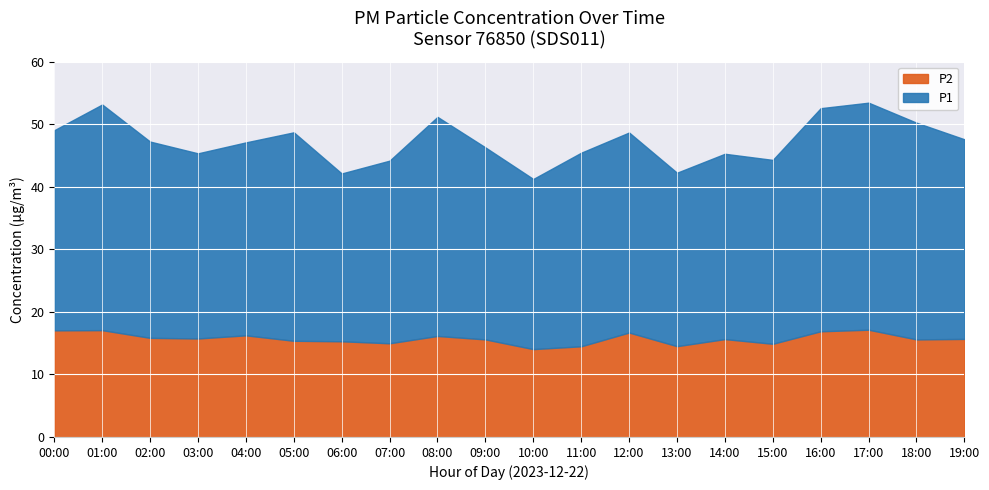

Which series has the largest range (max minus min)?

P1